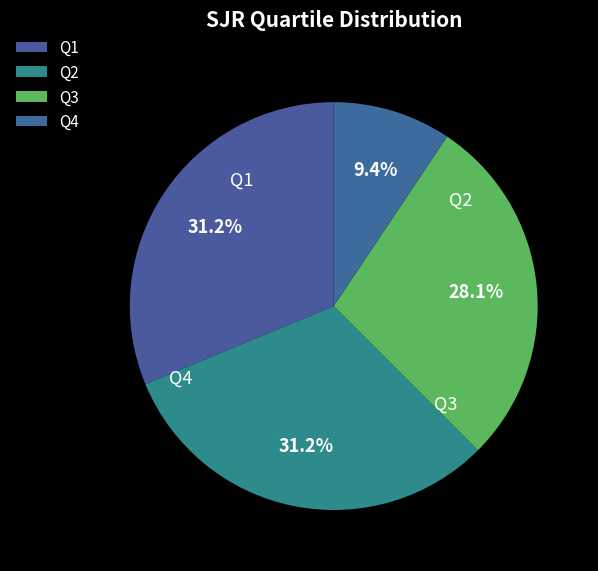

To the nearest percent, what is the average slice percentage?

25%